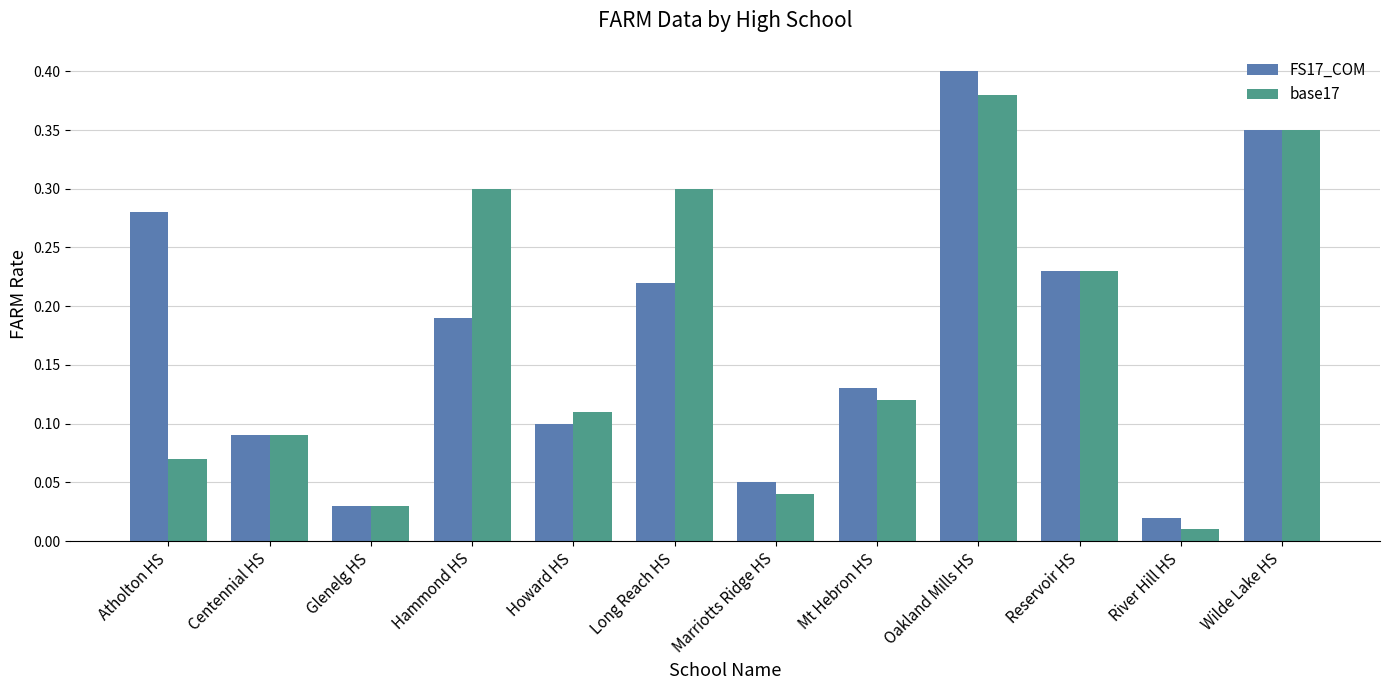

How many categories are shown in the chart?

12